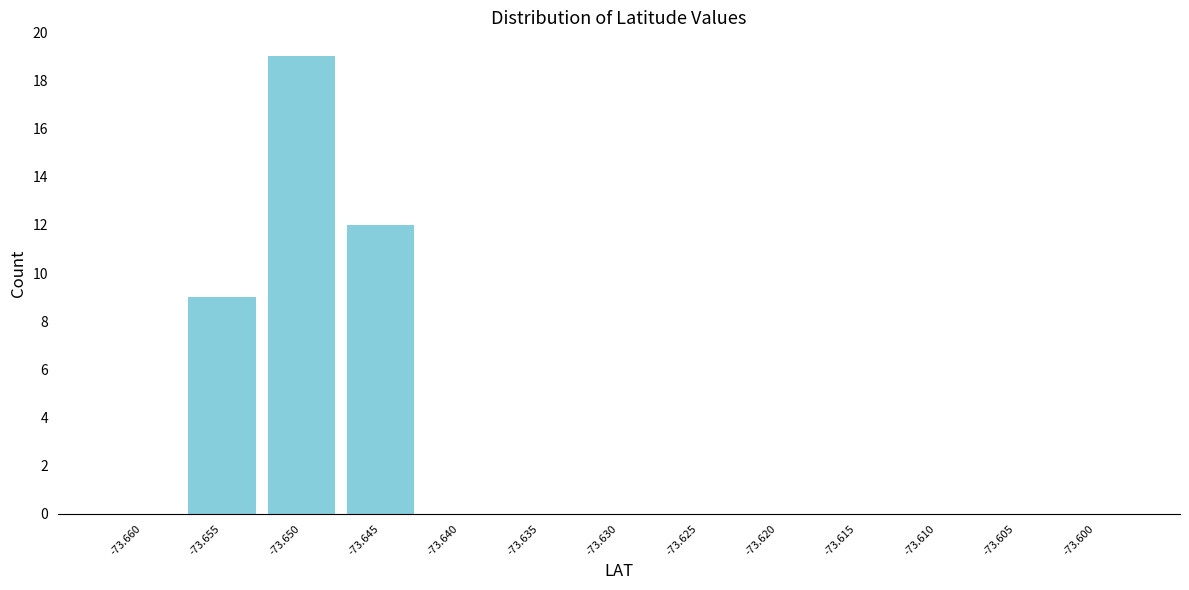

Reading right to left, what are all the values shown in this chart?

-73.600=0	-73.605=0	-73.610=0	-73.615=0	-73.620=0	-73.625=0	-73.630=0	-73.635=0	-73.640=0	-73.645=12	-73.650=19	-73.655=9	-73.660=0